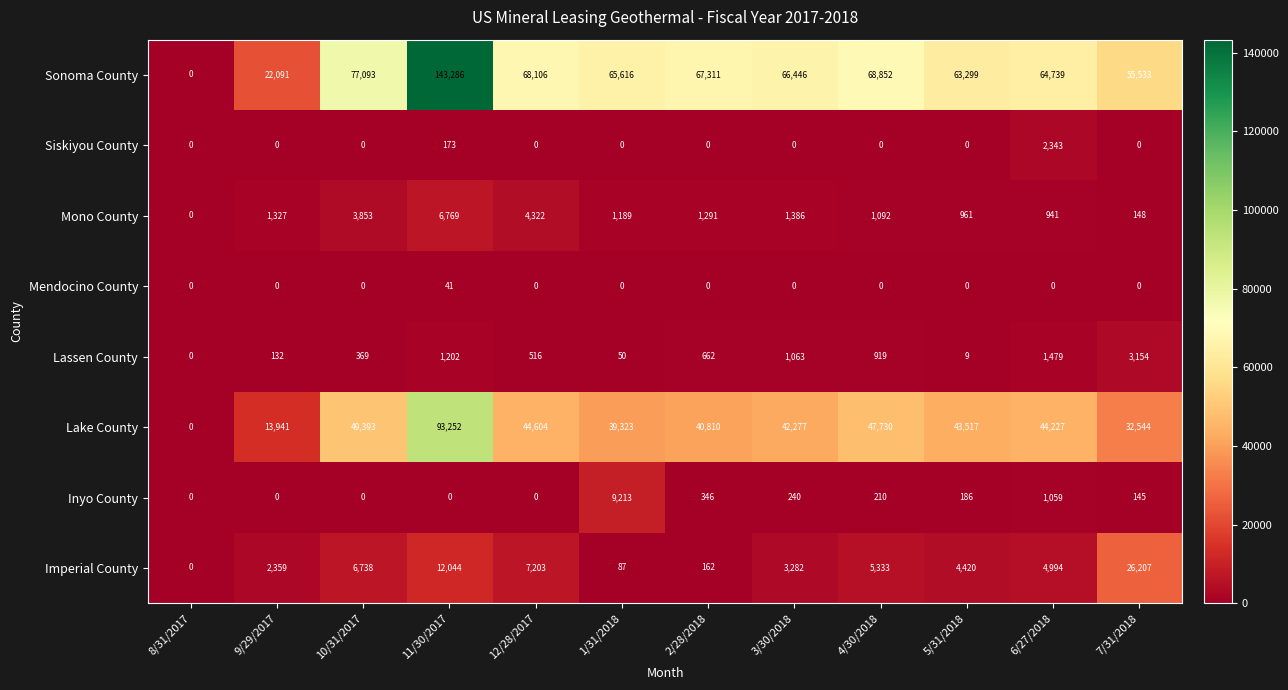

Between 9/29/2017 and 1/31/2018, which series saw the biggest shift?

Sonoma County